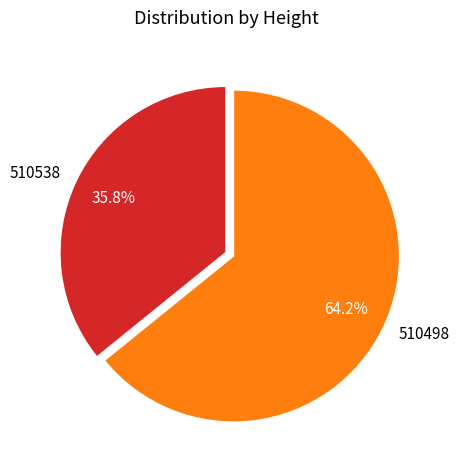

What is the largest slice in the pie chart?

510498